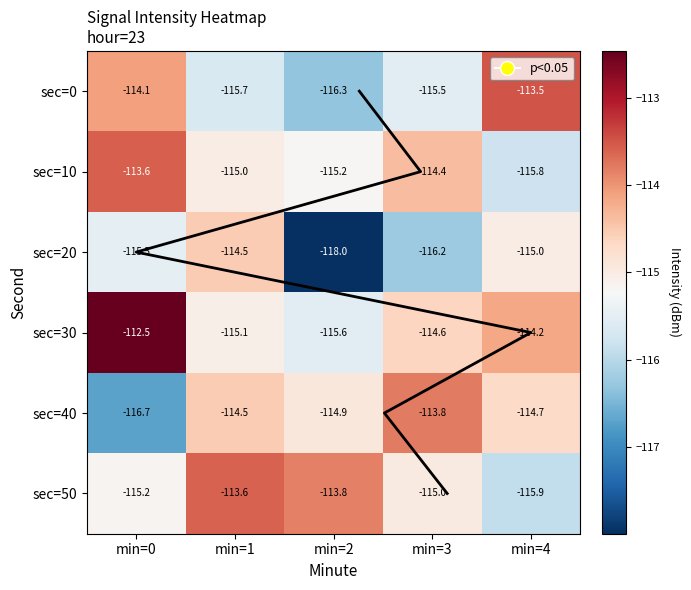

Is the value of 20 at min=1 greater than the value of 0 at min=4?

No